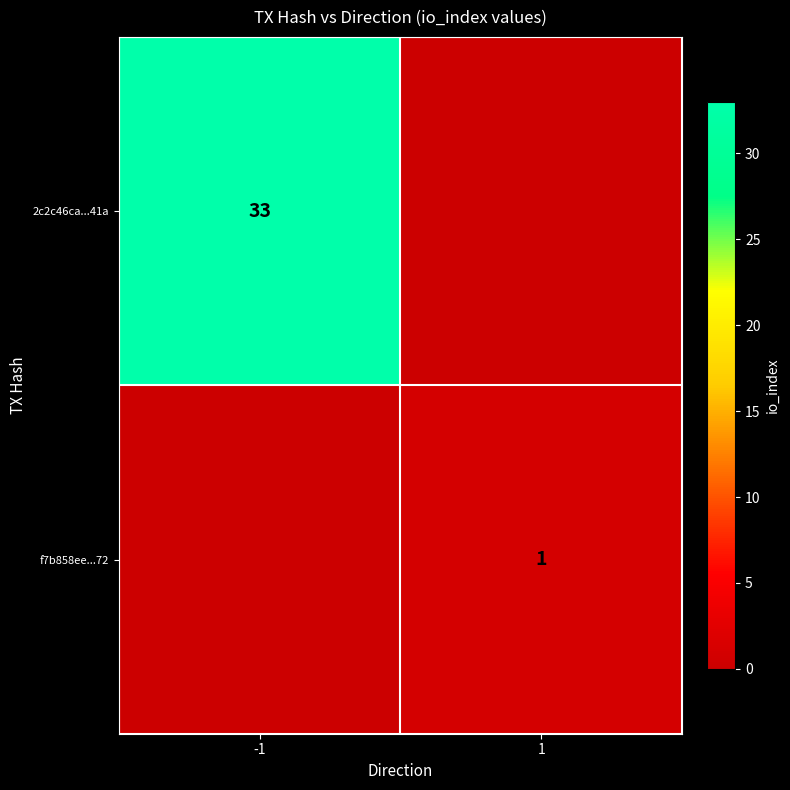

At which category is the sum across all series the highest?

-1